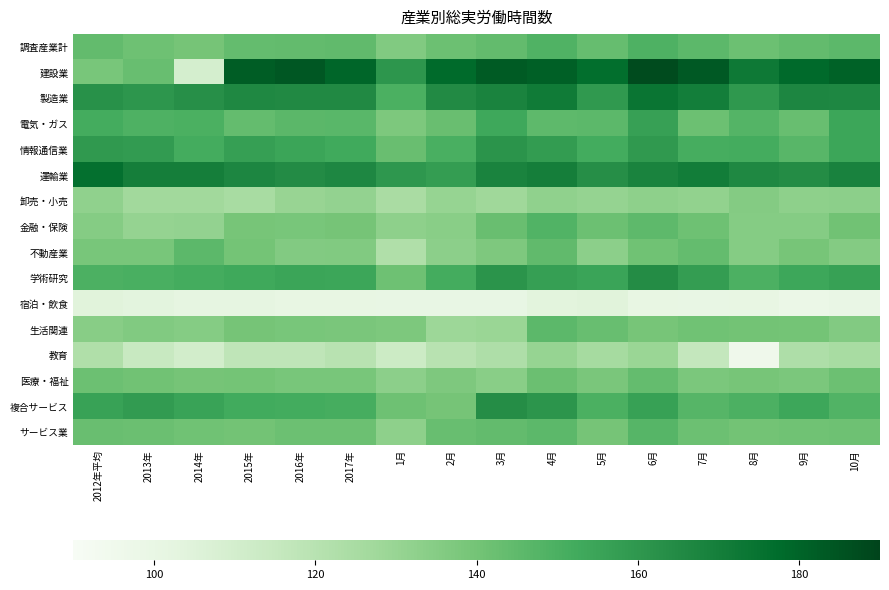

At 8月, list the series in order from largest to smallest.

建設業, 運輸業, 製造業, 情報通信業, 複合サービス, 学術研究, 電気・ガス, 調査産業計, サービス業, 生活関連, 医療・福祉, 卸売・小売, 不動産業, 金融・保険, 宿泊・飲食, 教育